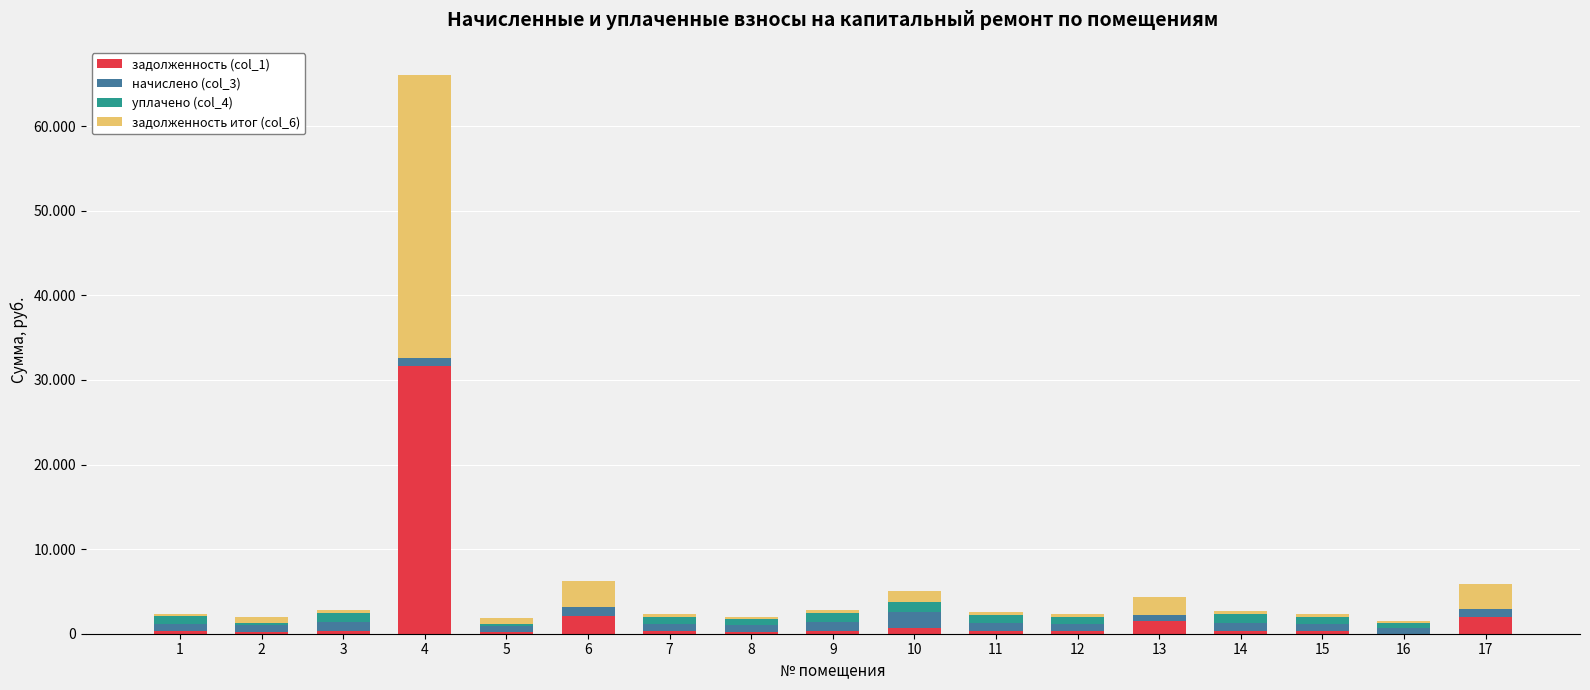

Between 7 and 5, which is larger?

7